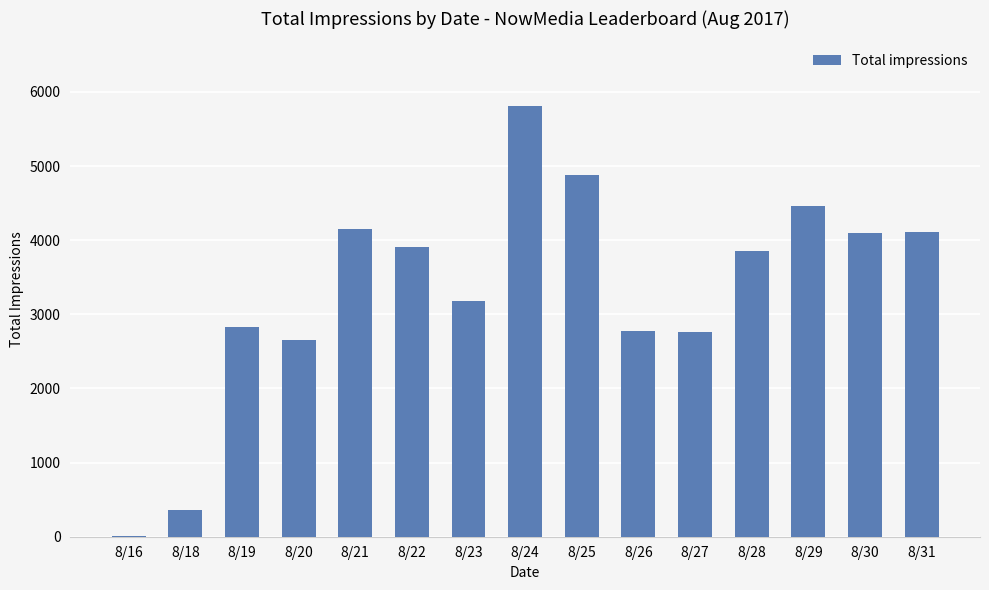

Is it true that the value at 8/26 is 821?

False